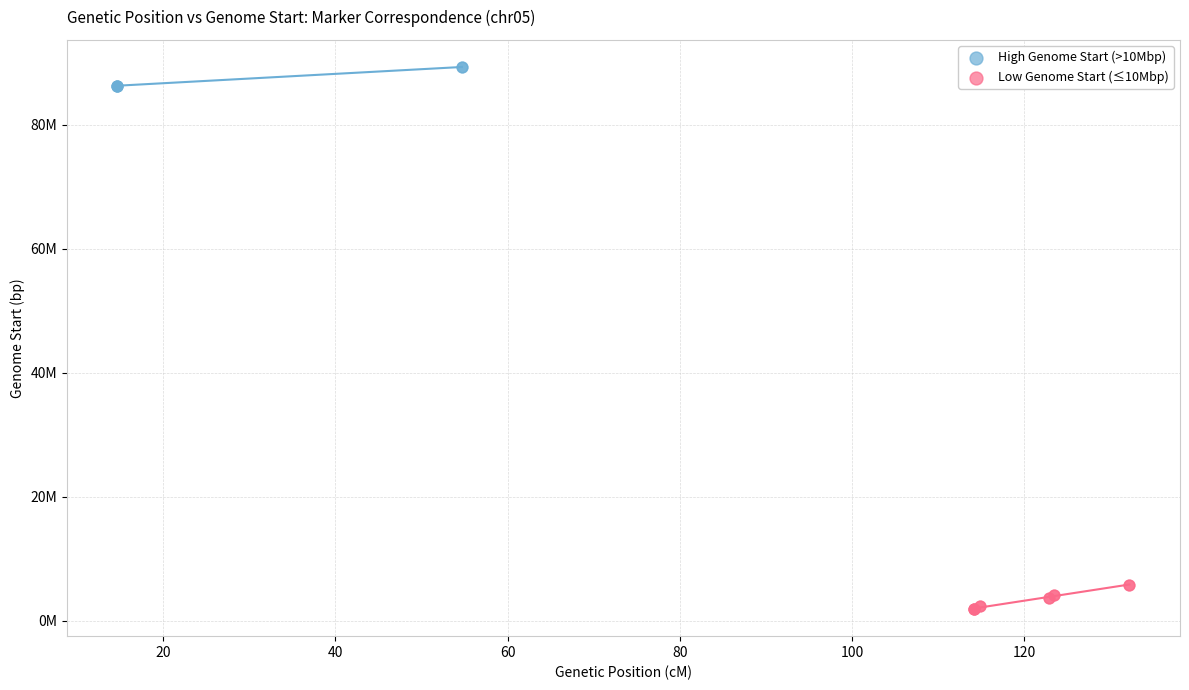

What are all the series names shown in the legend?

High Genome Start (>10Mbp), Low Genome Start (≤10Mbp)